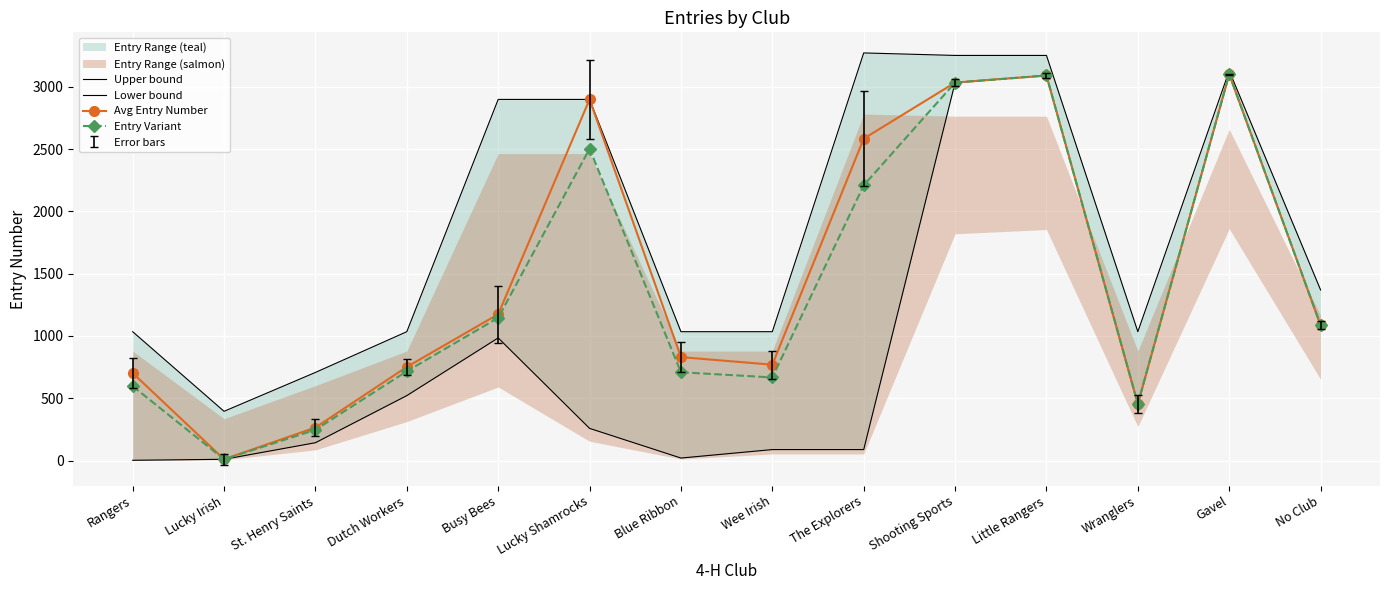

True or false: Entry Variant and Avg Entry Number intersect in this chart.

False